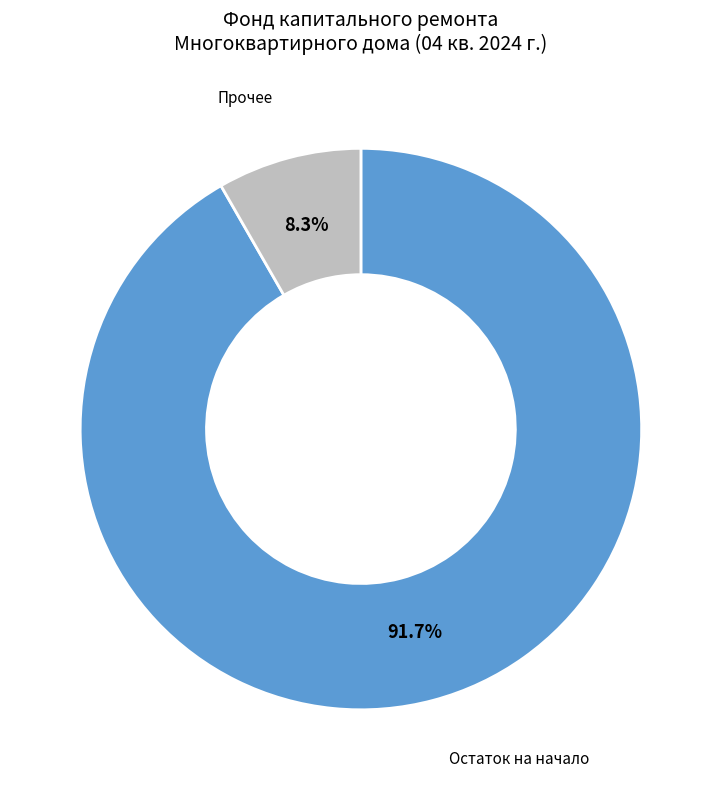

Is there any slice that represents more than half of the pie?

Yes